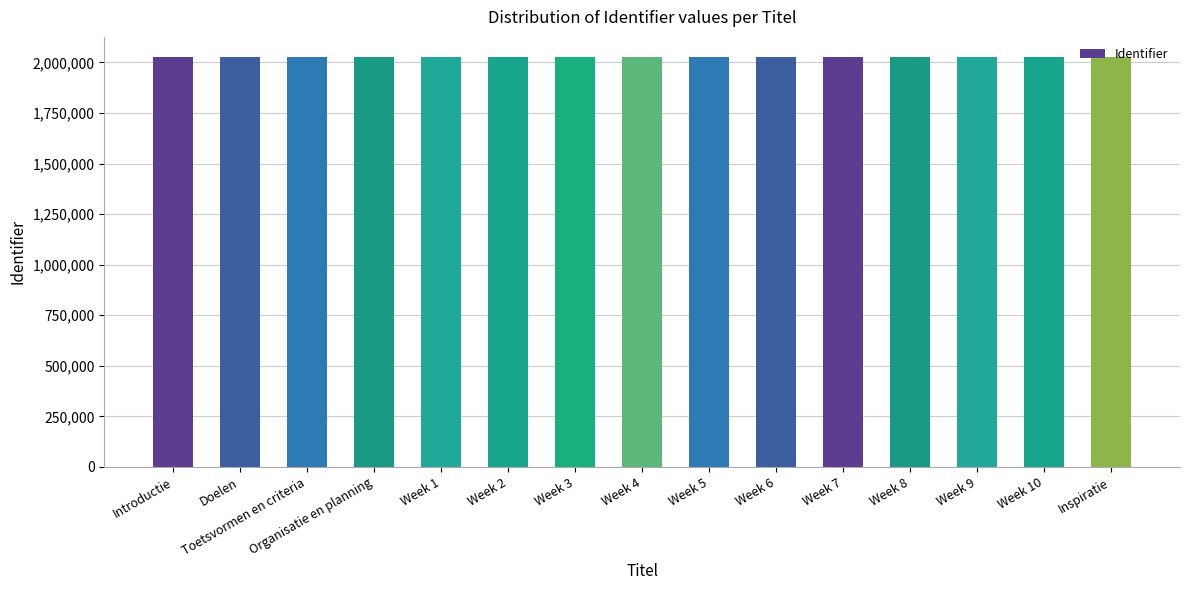

What is the sum of all values?

30376669